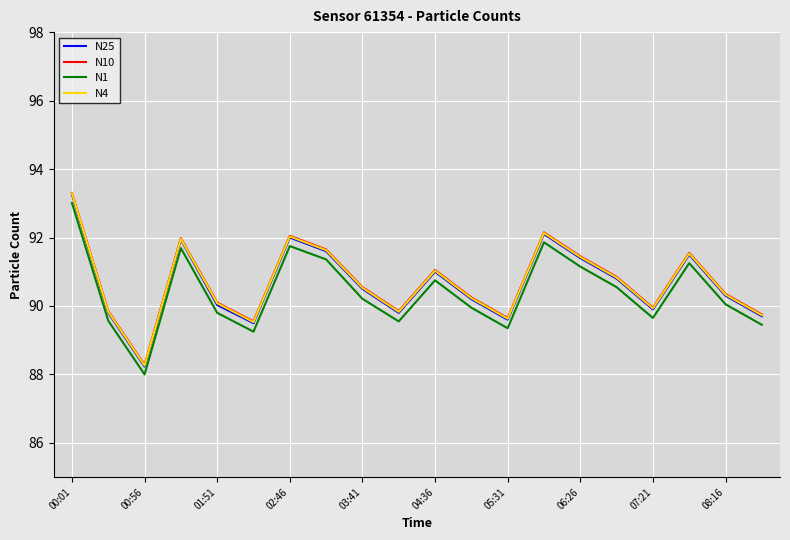

True or false: N10 and N1 intersect in this chart.

False